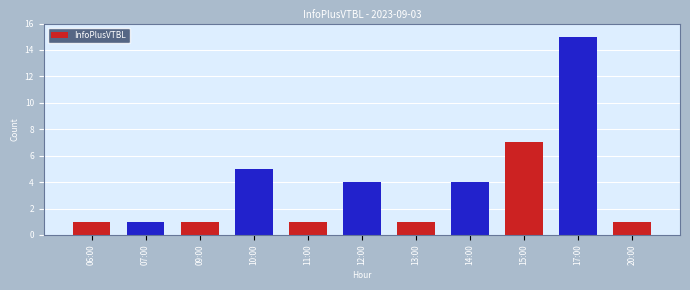

What is the change in value from 11:00 to 17:00?

+14